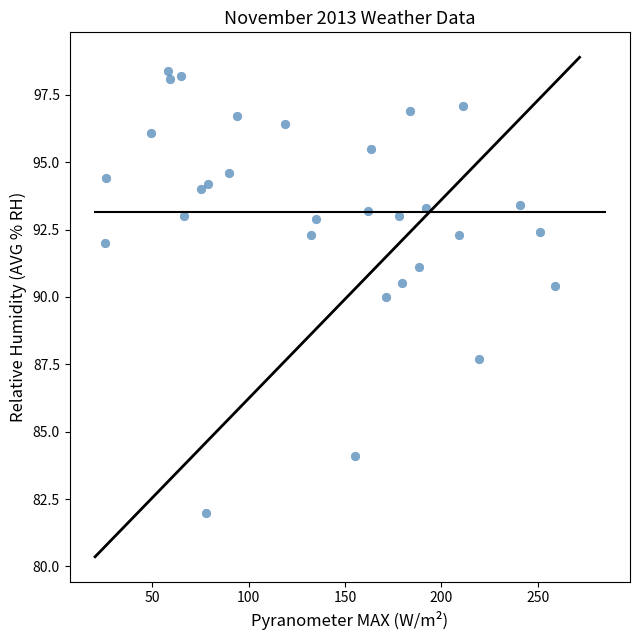

What is the range of Y values (max minus min)?

16.4